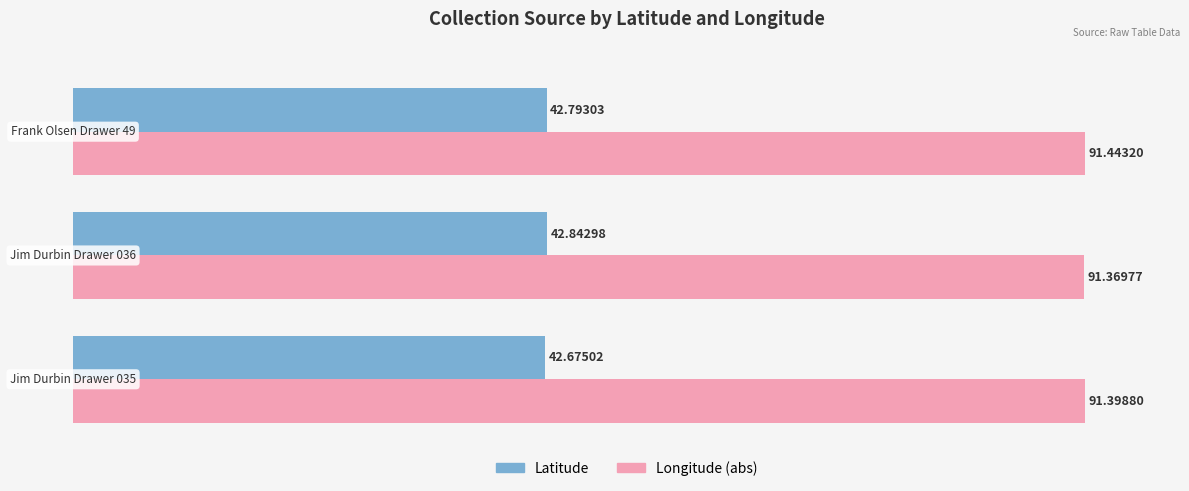

What is the sum of all Longitude (abs) values?

274.2